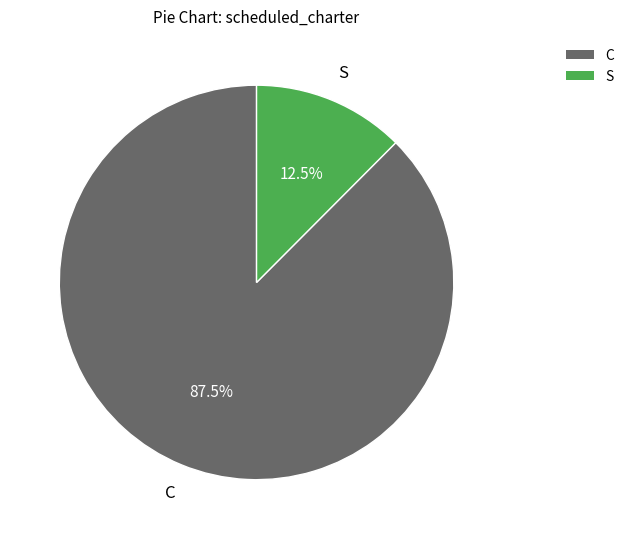

Between S and C, which is larger?

C